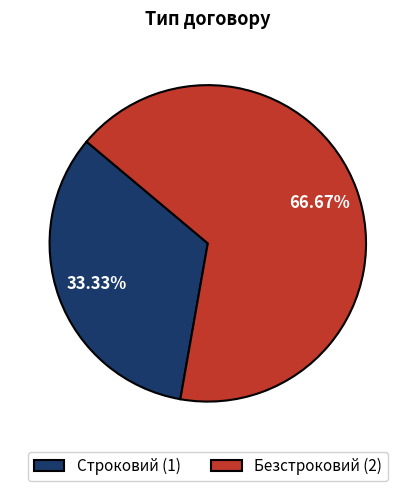

Is it true that Строковий is 33% of the pie?

True